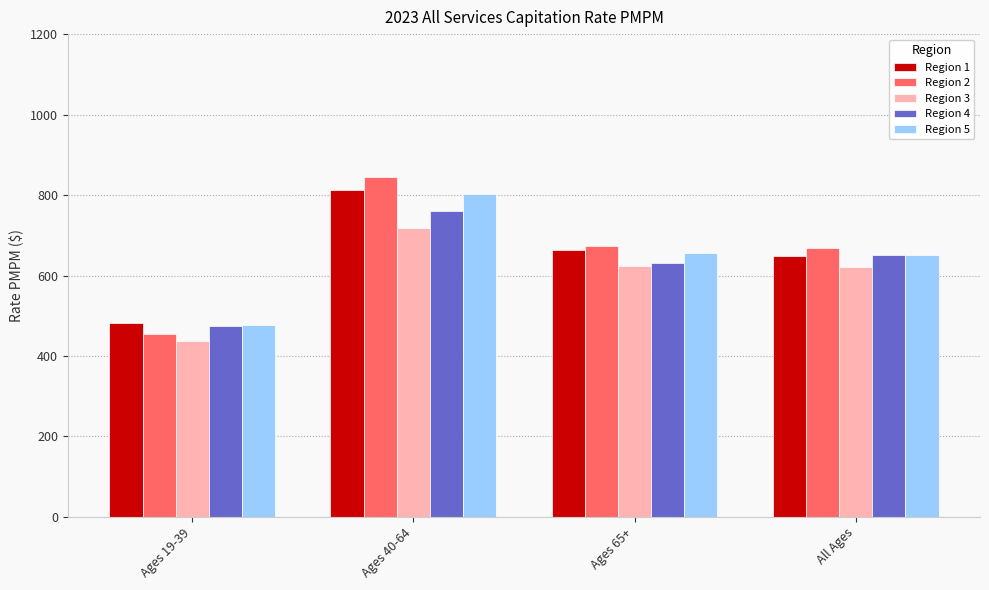

What is the difference between the highest and lowest values at Ages 40-64?

125.3